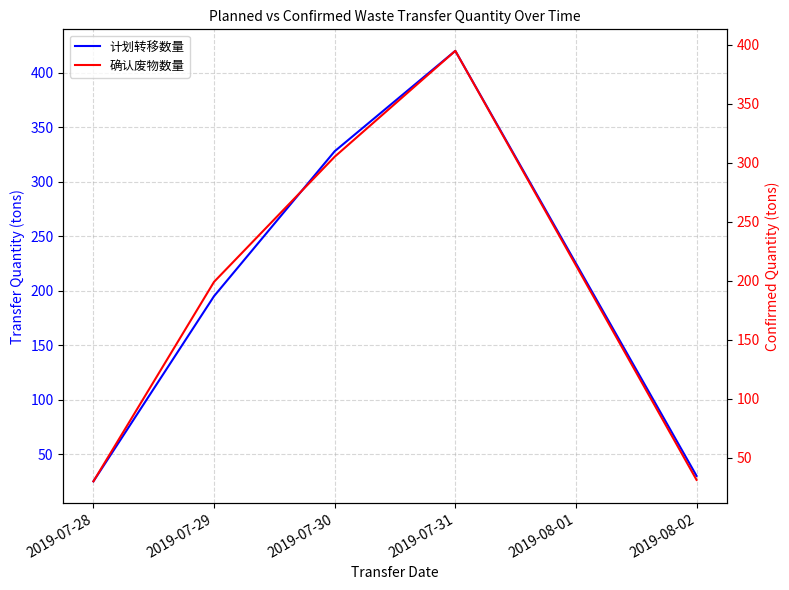

At which label does 确认废物数量 reach its minimum?

2019-07-28